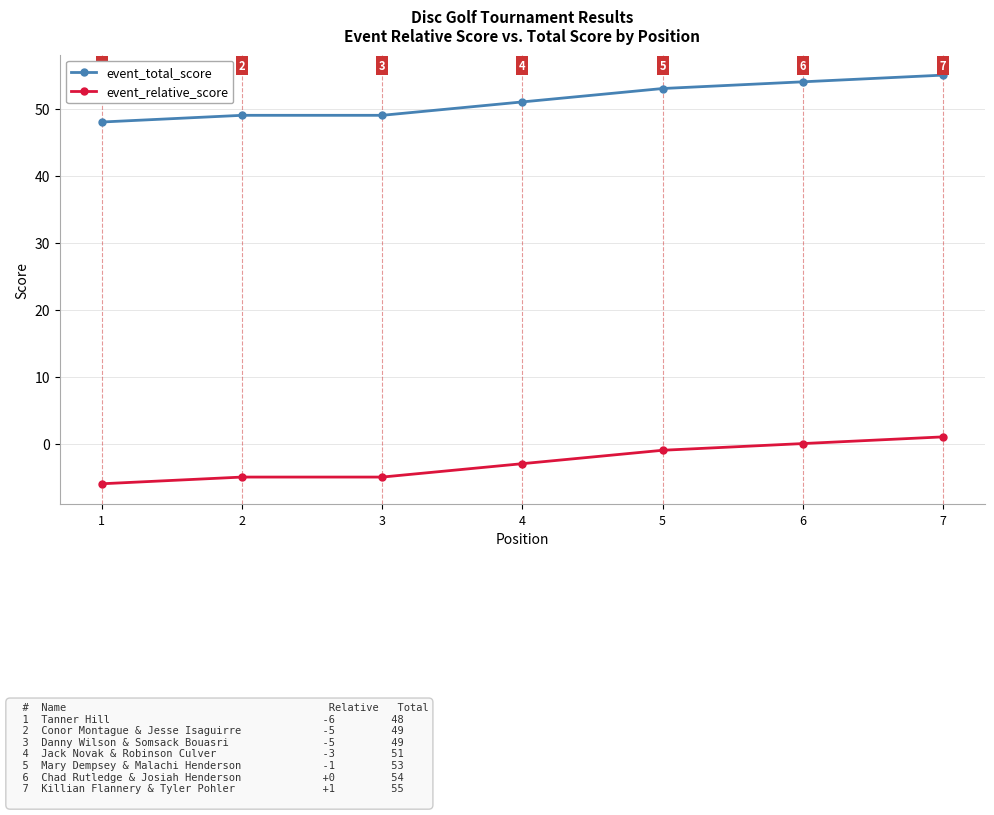

The value of event_total_score at 5 is 53. True or false?

True